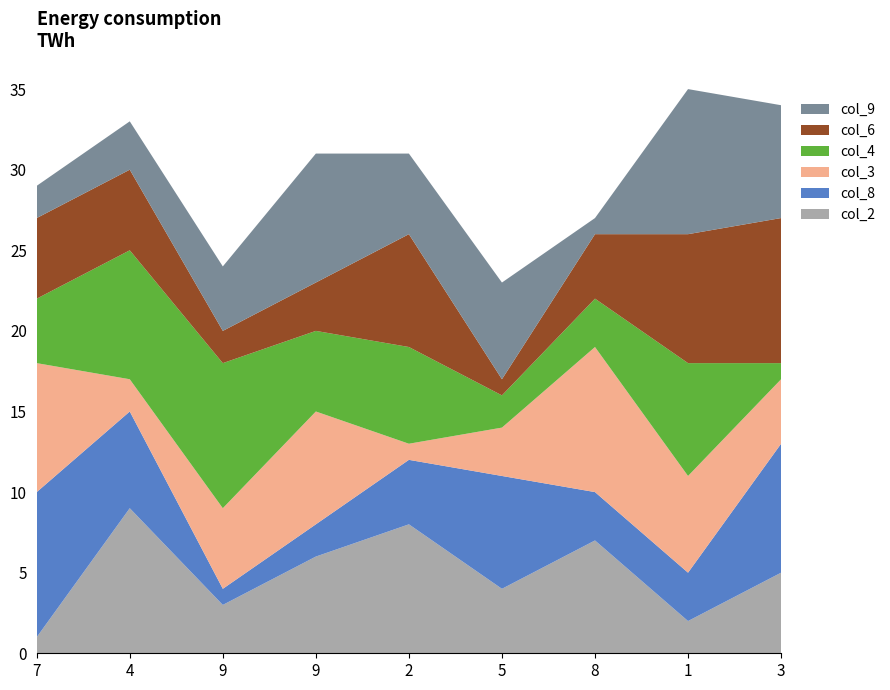

Reading left to right, transcribe all the data shown in this chart.

col_2: 7=1	4=9	9=3	9=6	2=8	5=4	8=7	1=2	3=5
col_8: 7=9	4=6	9=1	9=2	2=4	5=7	8=3	1=3	3=8
col_3: 7=8	4=2	9=5	9=7	2=1	5=3	8=9	1=6	3=4
col_4: 7=4	4=8	9=9	9=5	2=6	5=2	8=3	1=7	3=1
col_6: 7=5	4=5	9=2	9=3	2=7	5=1	8=4	1=8	3=9
col_9: 7=2	4=3	9=4	9=8	2=5	5=6	8=1	1=9	3=7